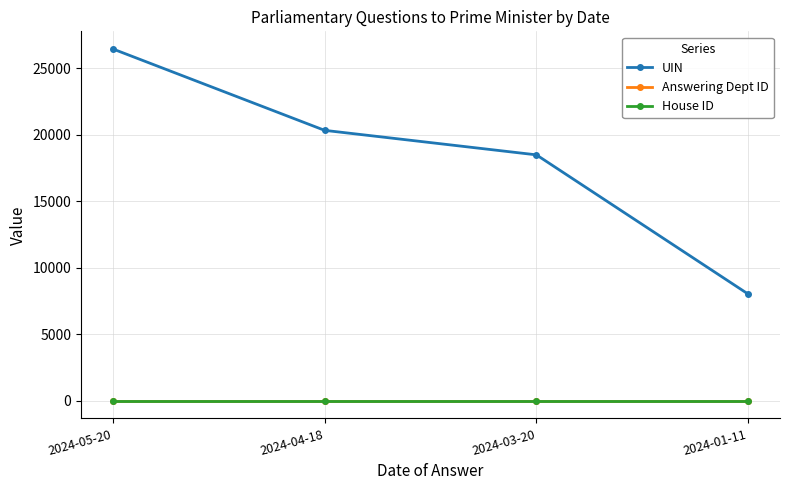

True or false: House ID and Answering Dept ID cross at least once.

False